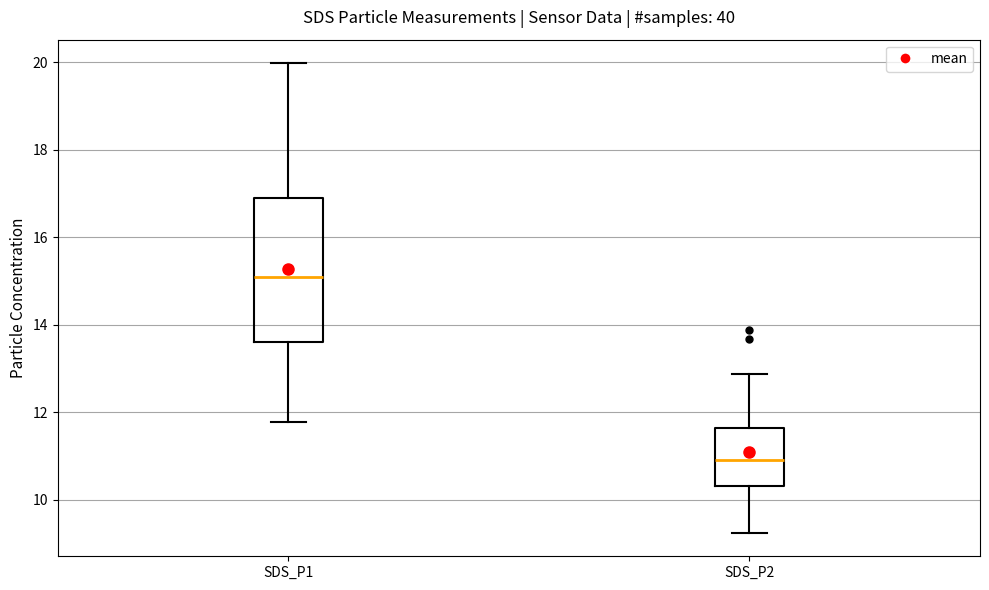

Which box has the highest median line?

SDS_P1